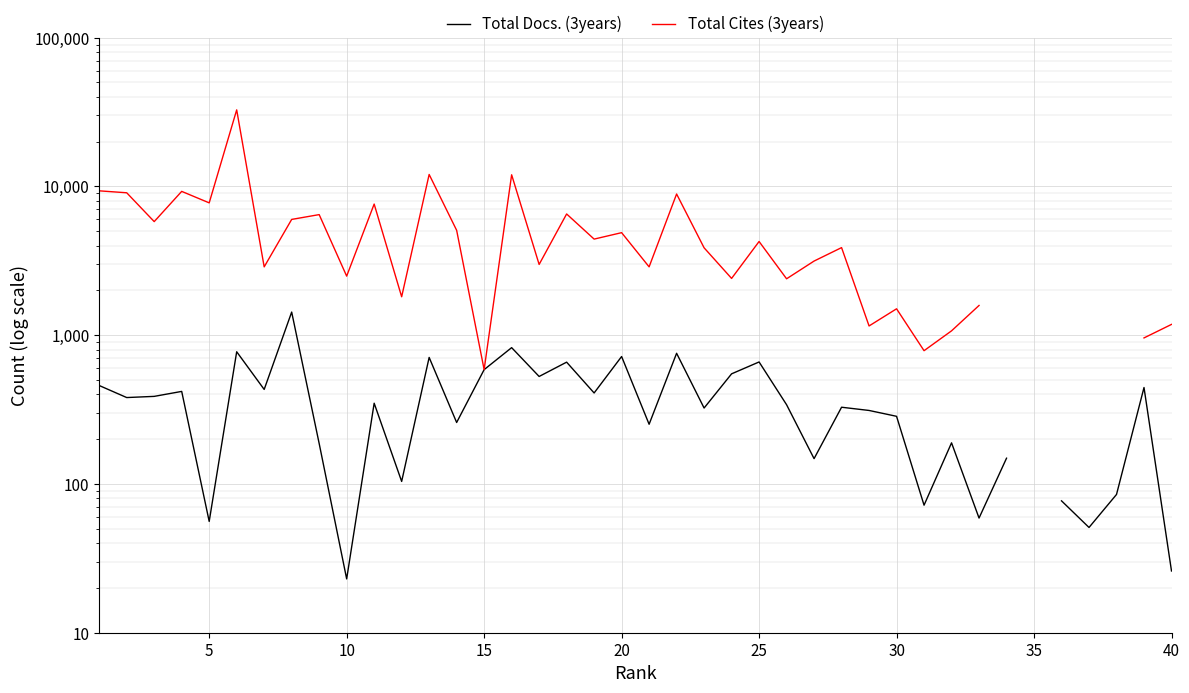

How many values in the Total Cites (3years) series are below 4427?

20